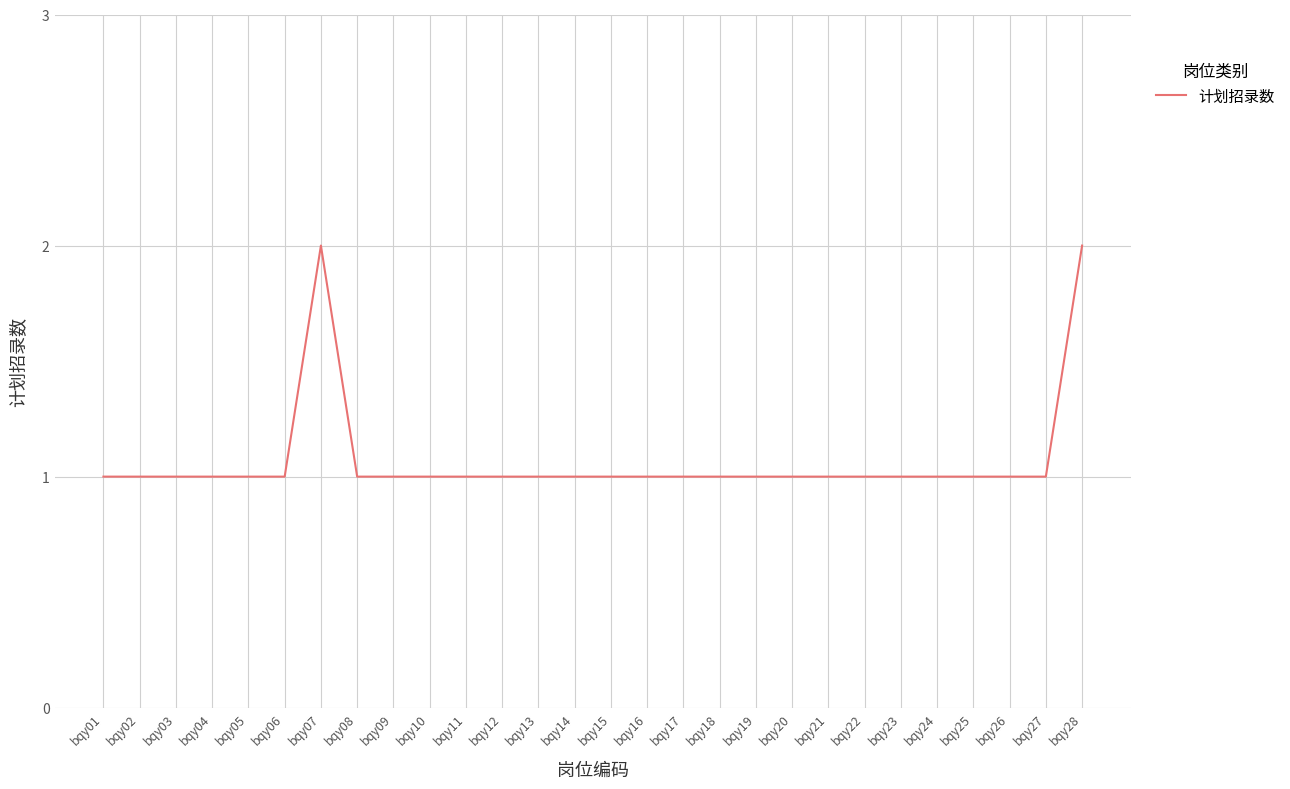

The chart shows a value of 1 at bqy11. True or false?

True